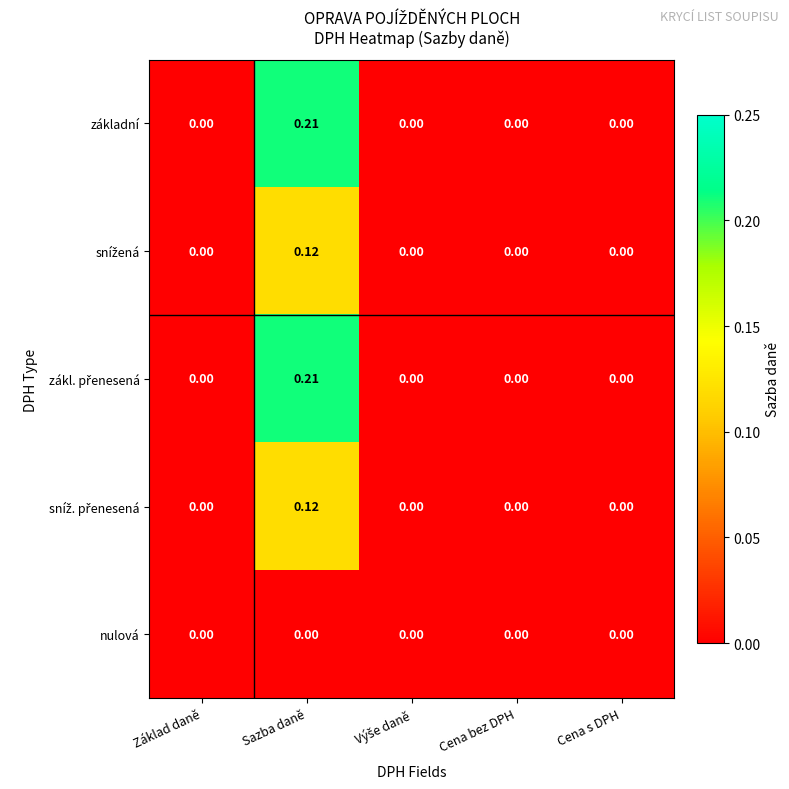

Count the number of data series in this chart.

5